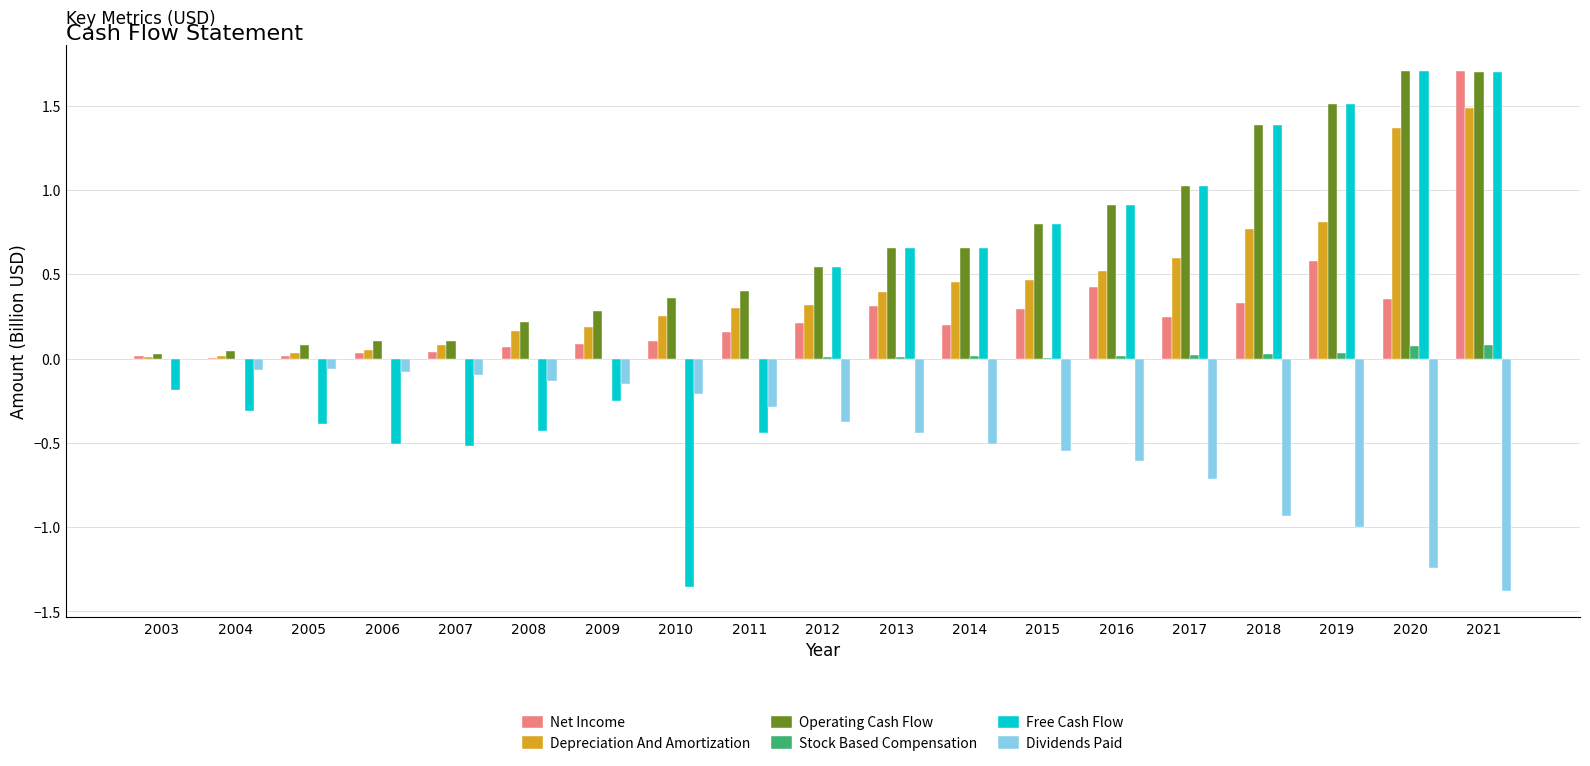

What is the spread (max minus min) of values at 2018?

2.3